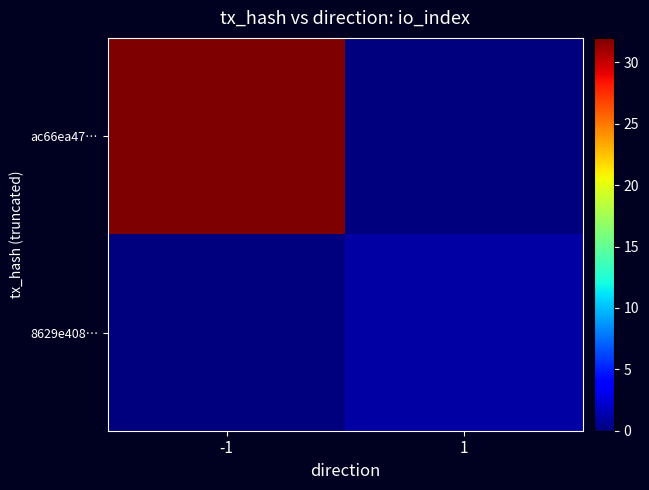

Between 1 and -1, which is larger?

-1